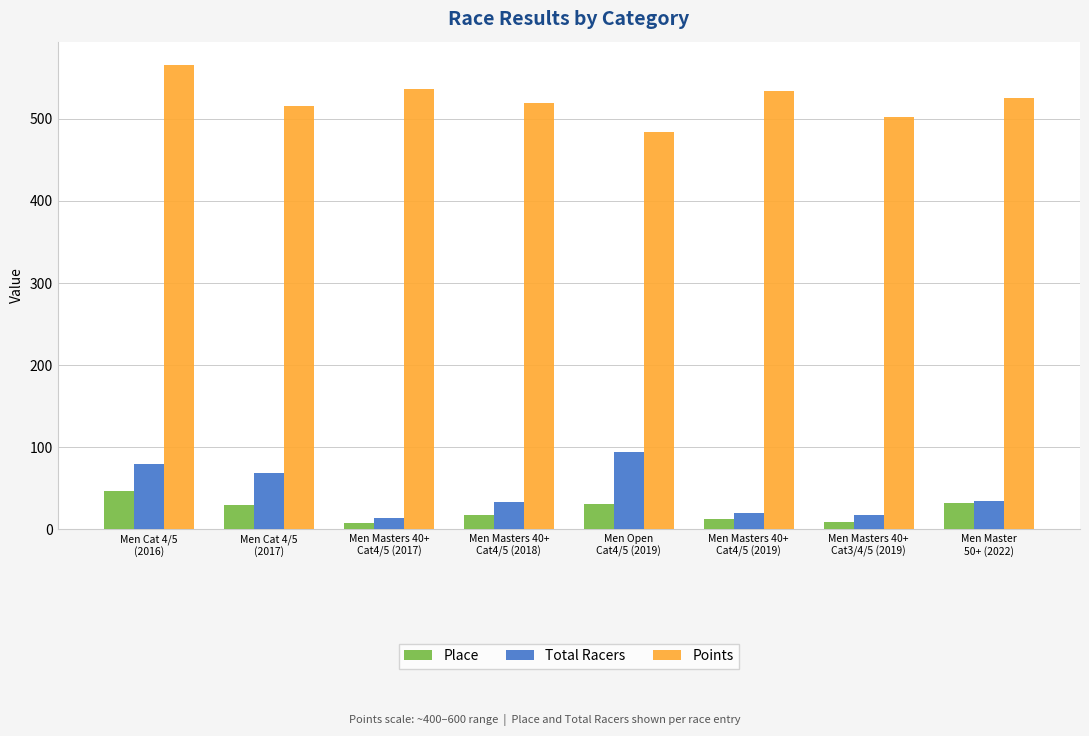

Which series has the largest total across all categories?

Points